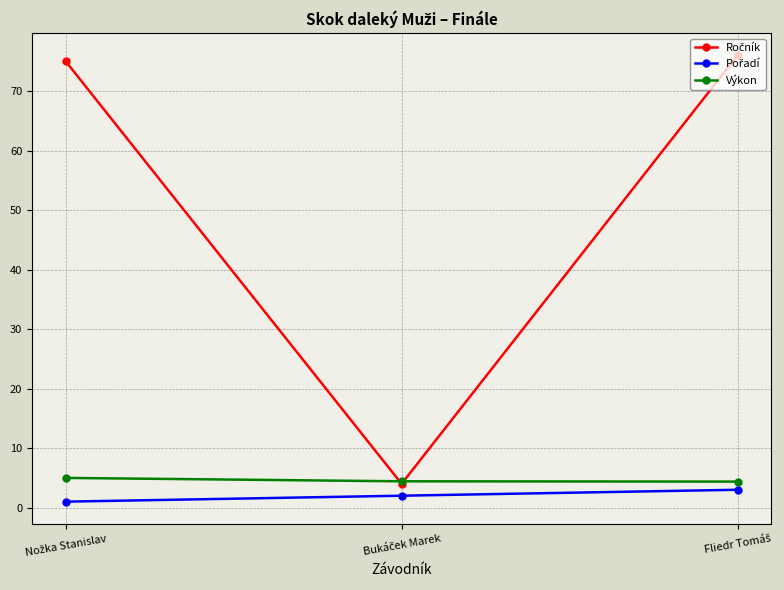

What is the highest value of the Výkon series?

5.0